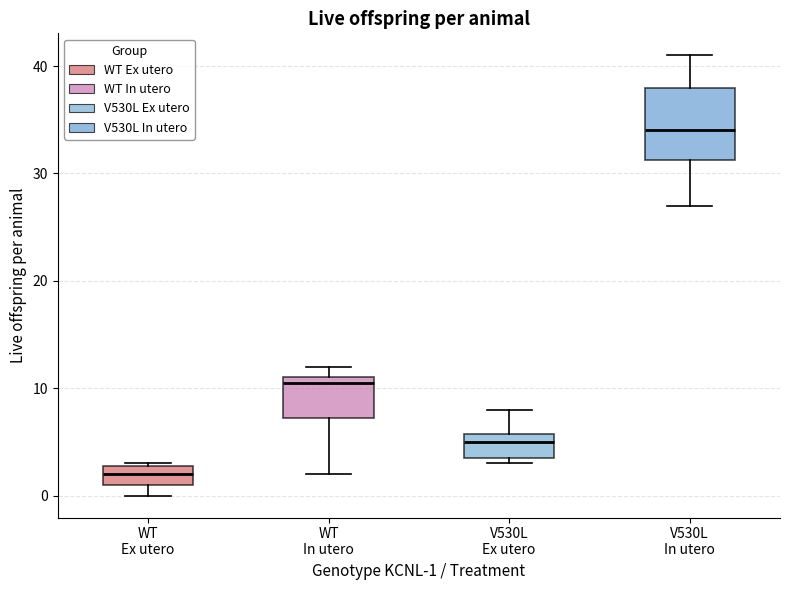

Which box is the tallest, from its lower edge to its upper edge?

V530L In utero